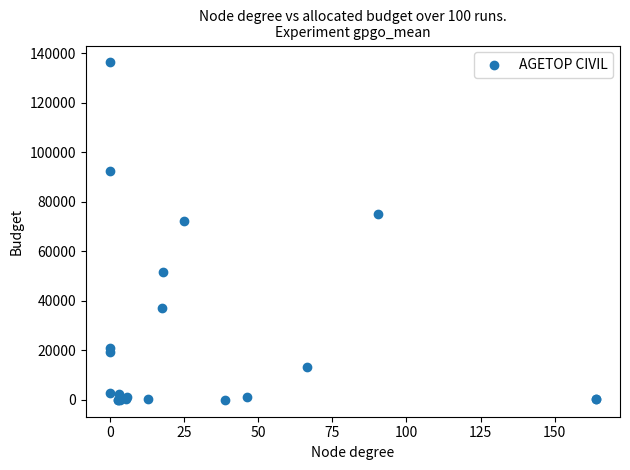

What Y value in the scatter plot is closest to 68175?

72195.2